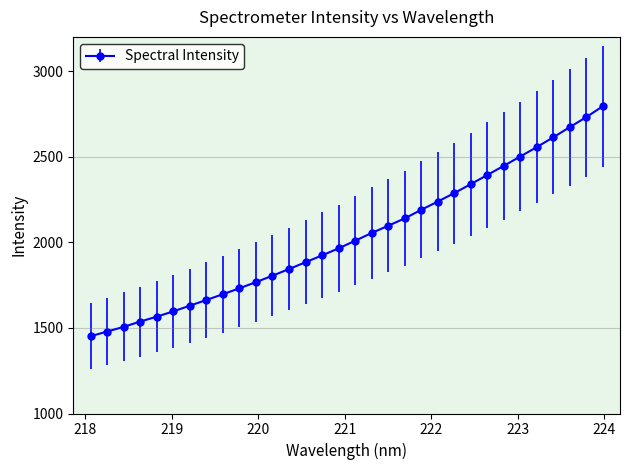

What is the minimum value shown in the chart?

1451.8